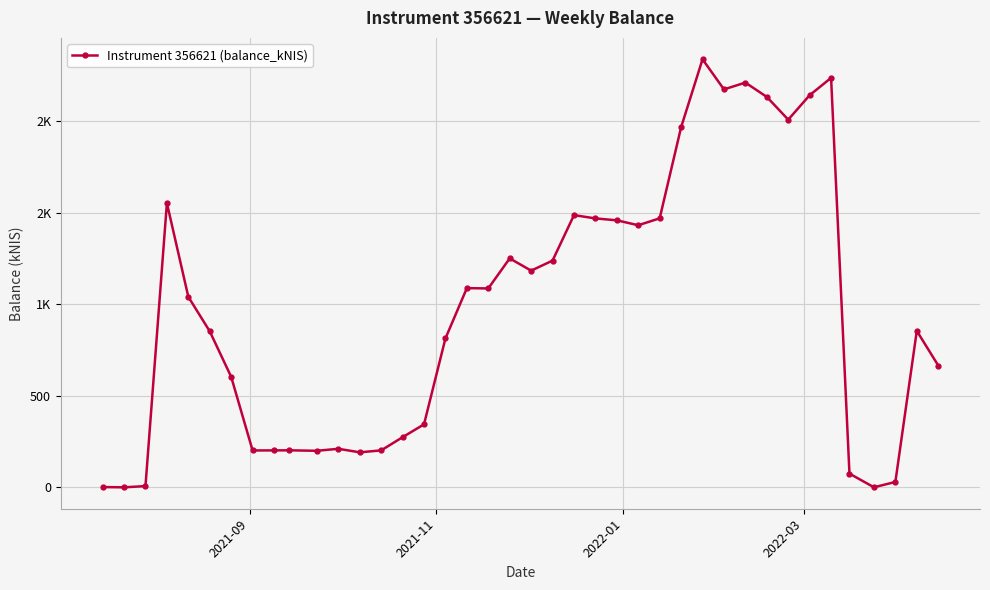

How many points are lower than both their immediate neighbors (excluding endpoints)?

10